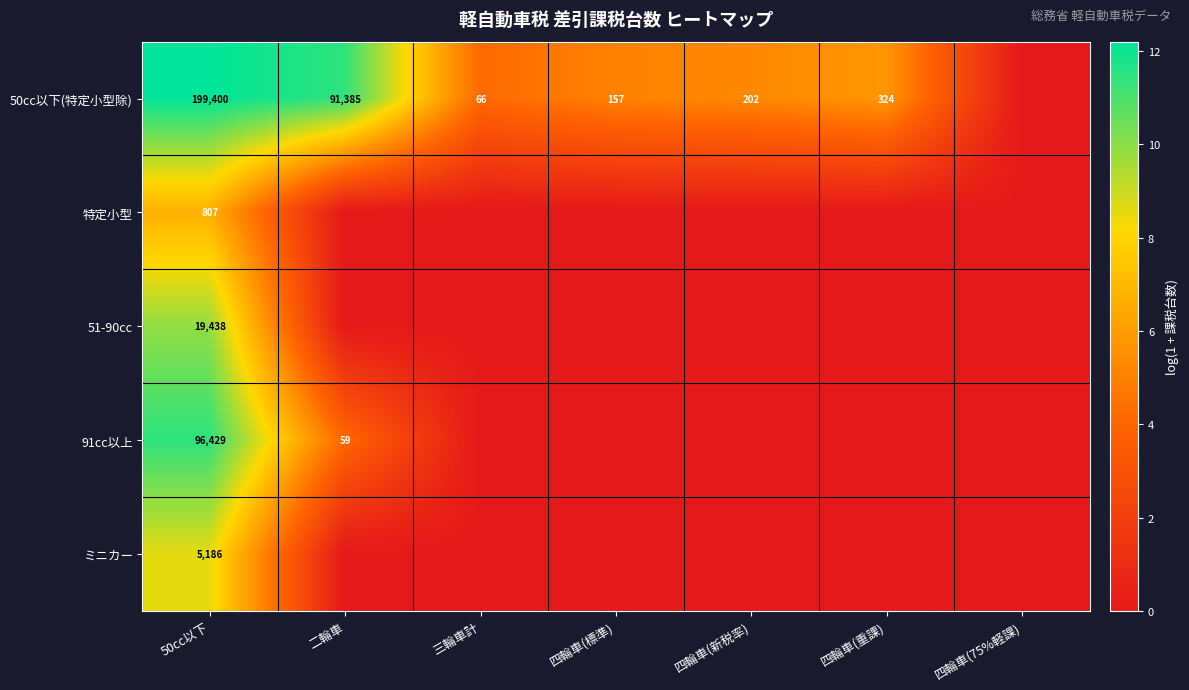

True or false: 50cc以下(特定小型除) has a value of 324 at 四輪車(重課).

True